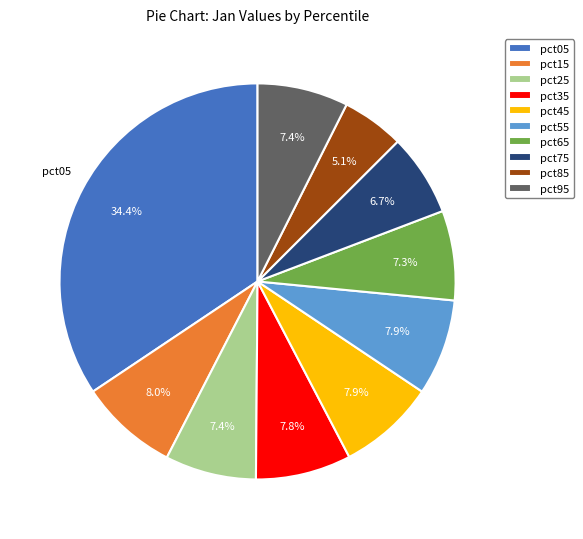

To the nearest percent, what is the combined percentage of pct35 and pct55?

16%